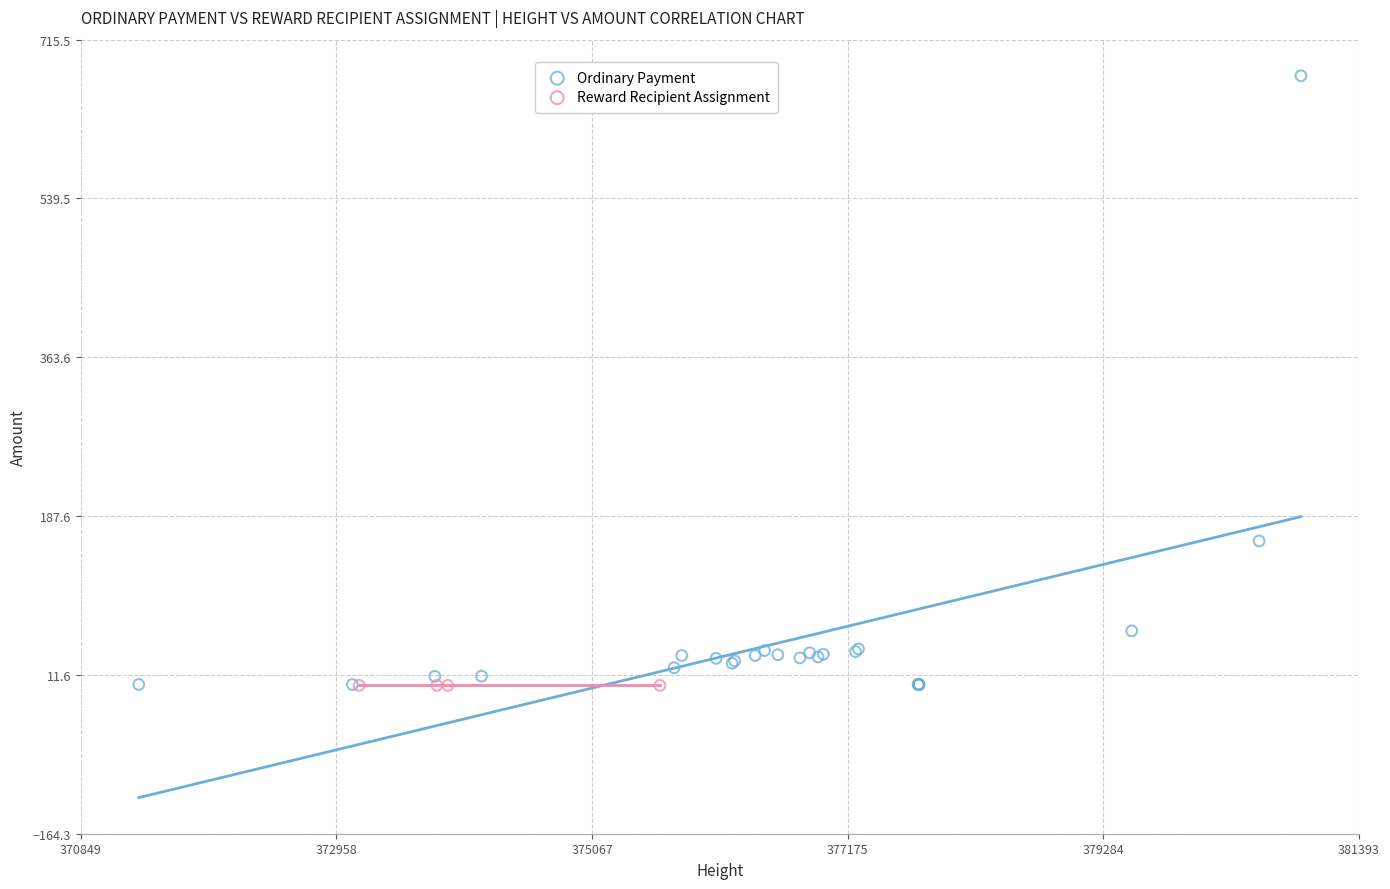

Which series reaches the maximum Y coordinate?

Ordinary Payment